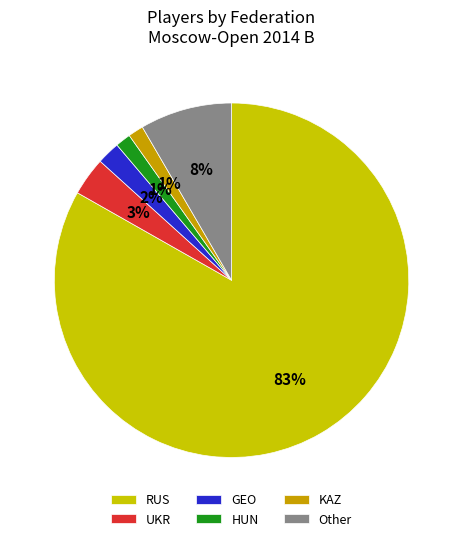

To the nearest percent, what portion does UKR represent?

3%